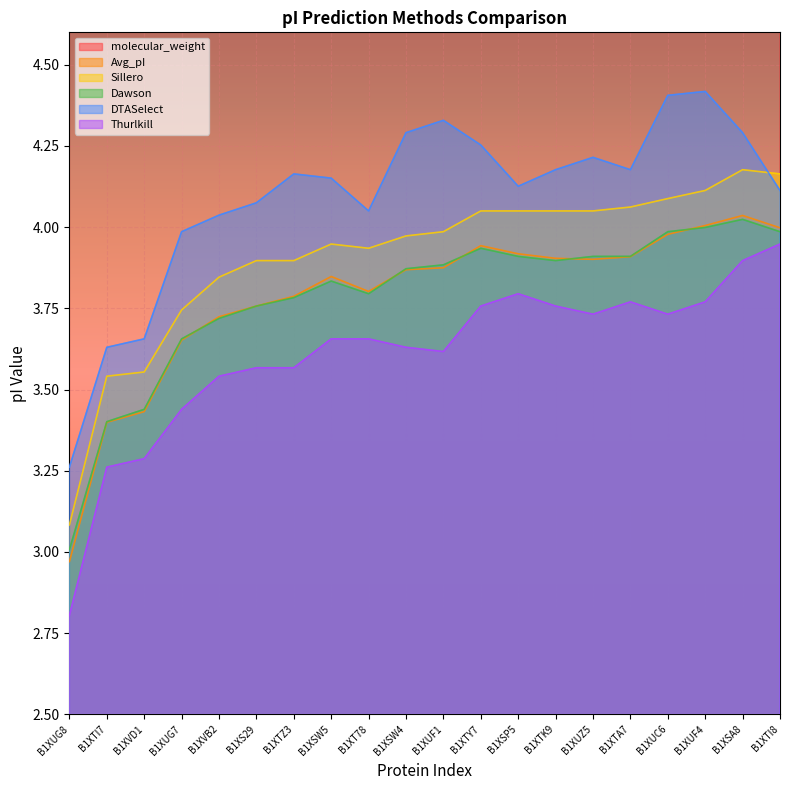

What is the difference between the Sillero values at B1XUF1 and B1XUF4?

0.1